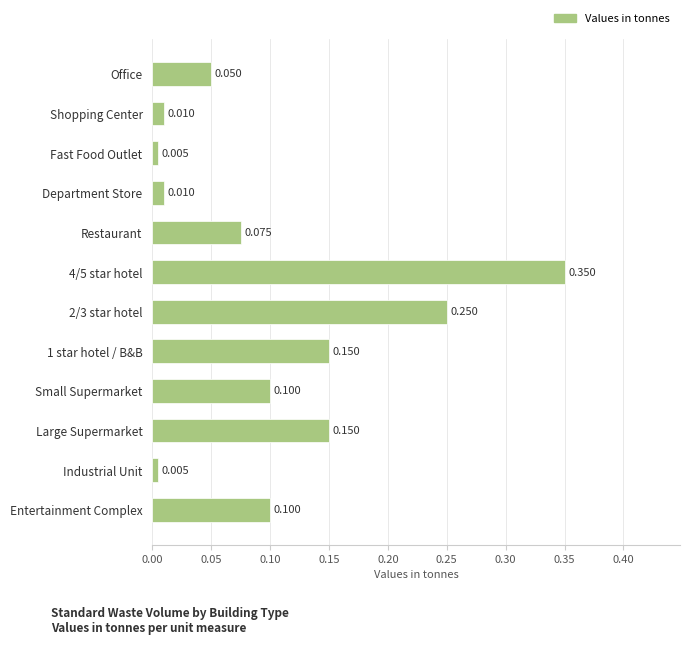

Between Fast Food Outlet and Small Supermarket, which is larger?

Small Supermarket